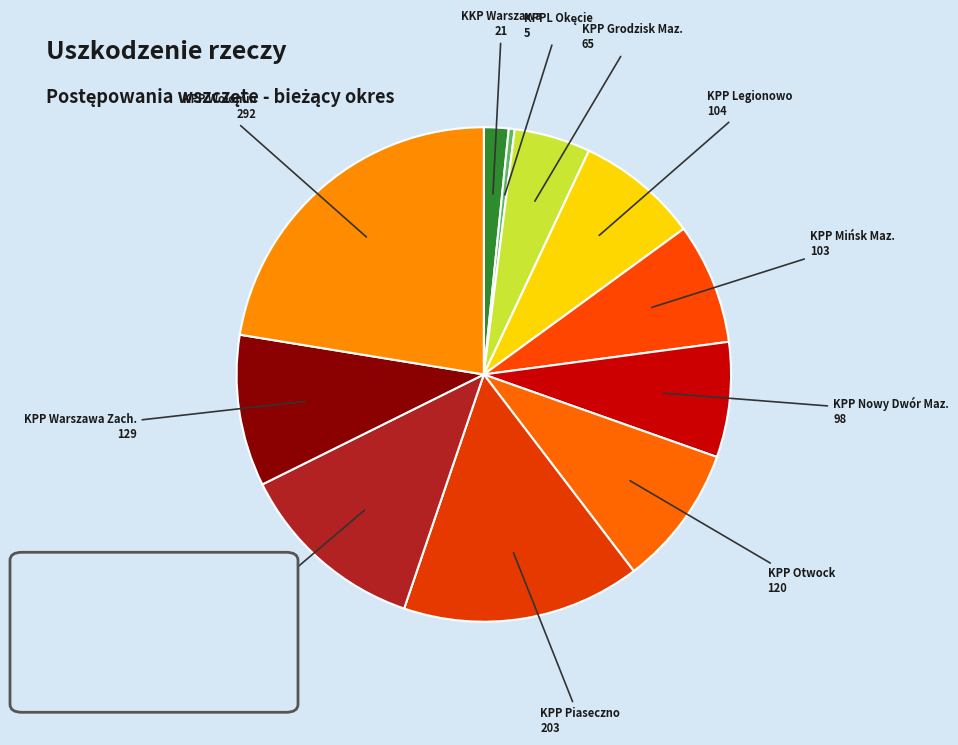

Is KPP Warszawa Zach. the majority of the pie?

No